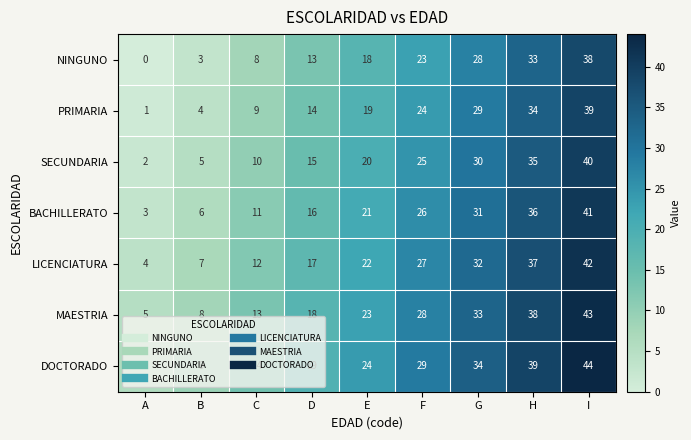

List the series in order of their overall mean, highest first.

DOCTORADO, MAESTRIA, LICENCIATURA, BACHILLERATO, SECUNDARIA, PRIMARIA, NINGUNO